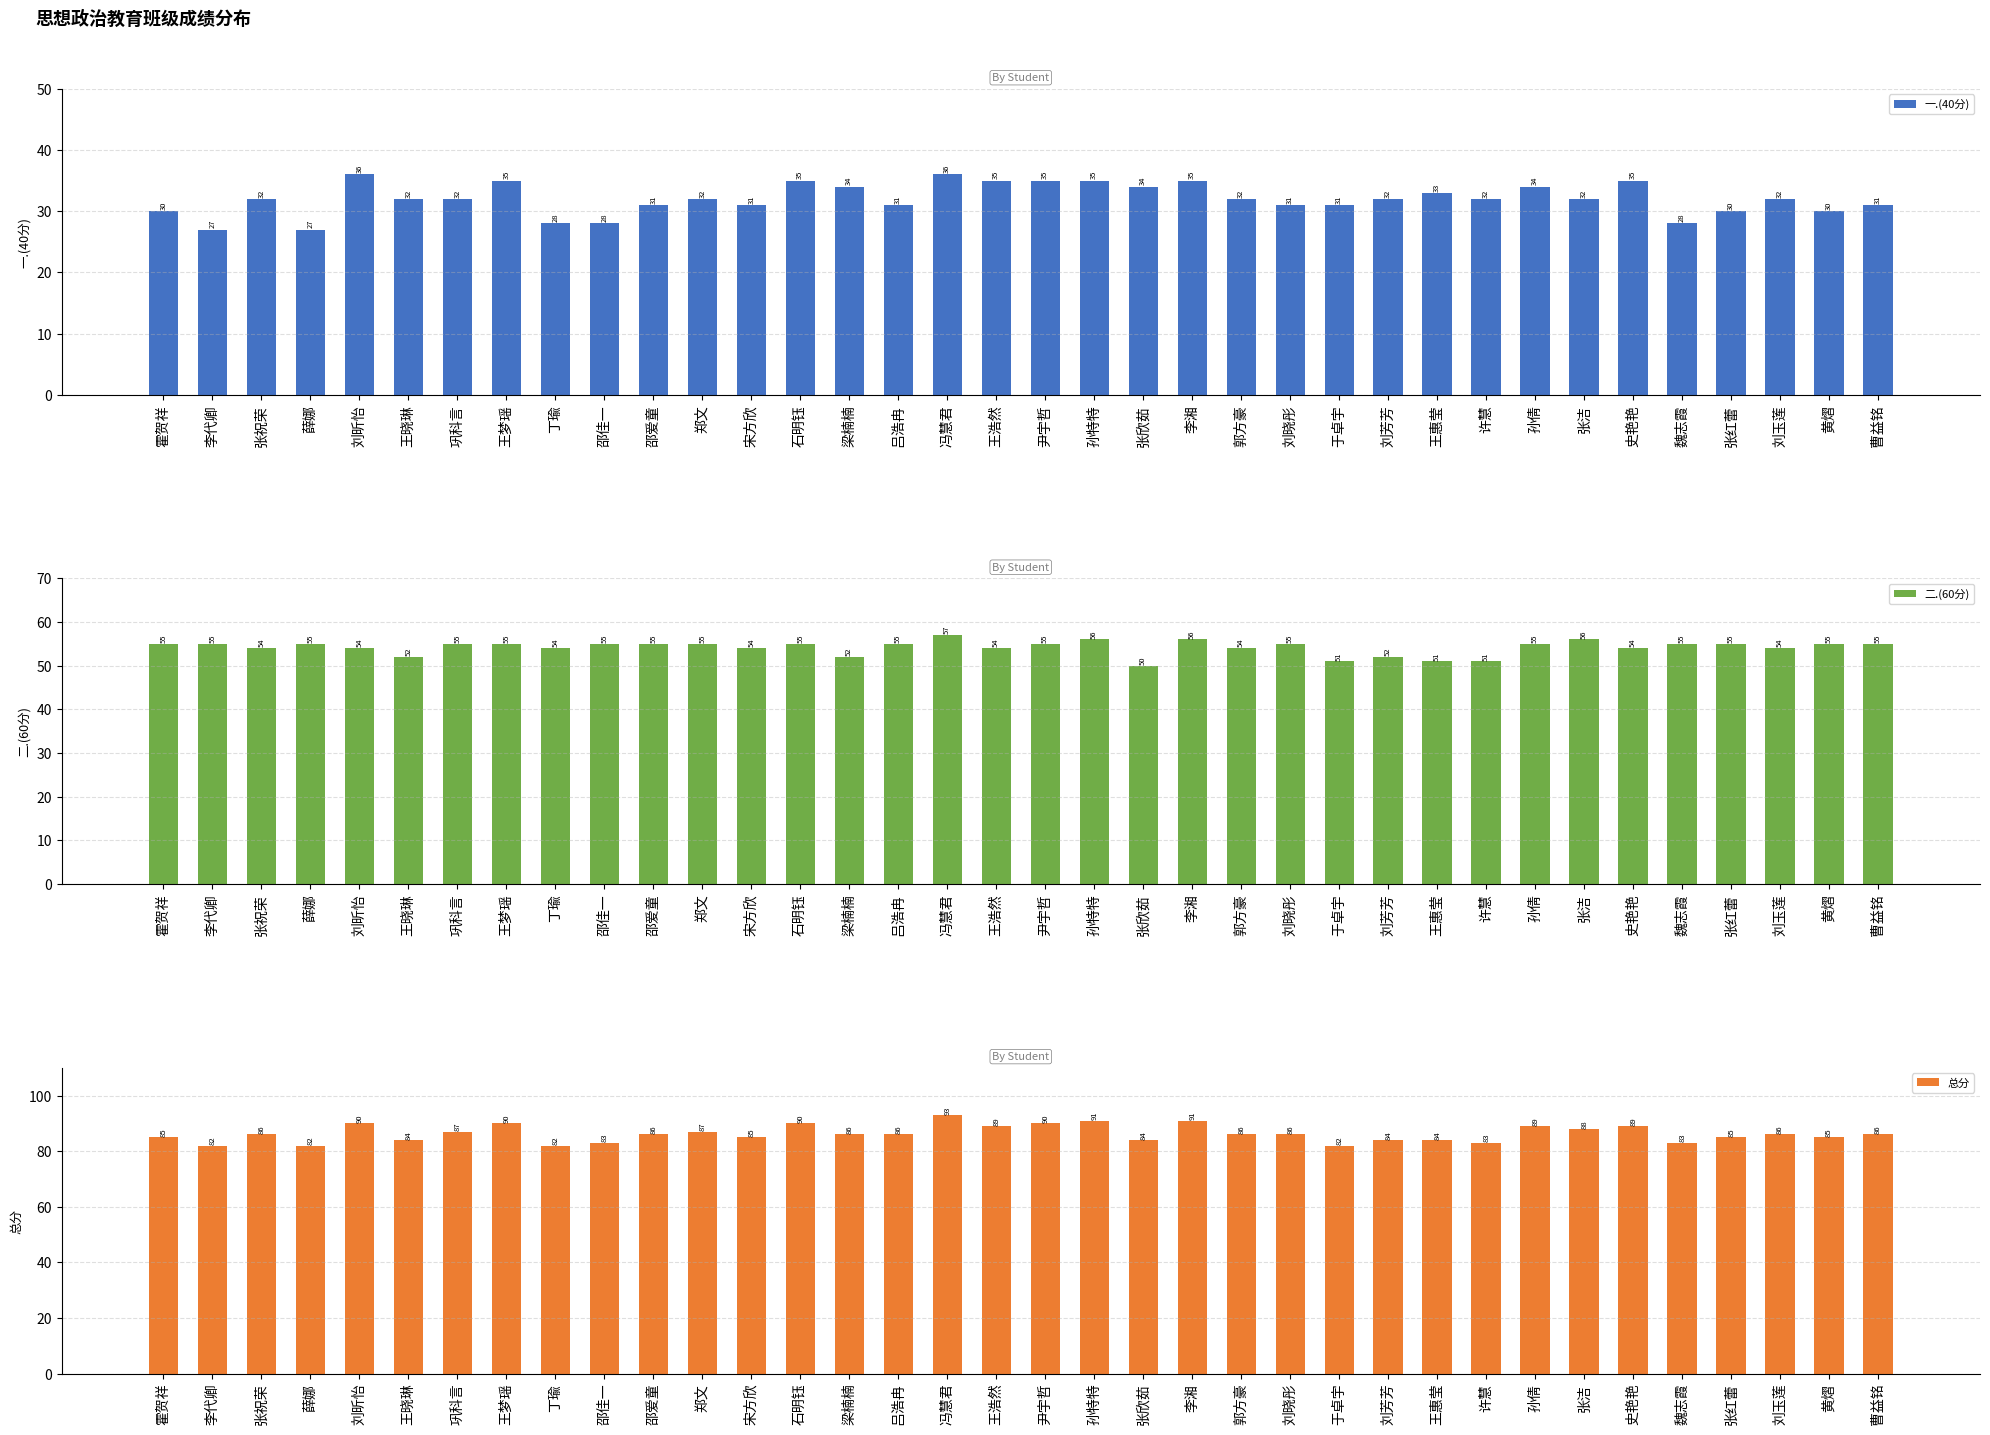

Rank the categories by 一.(40分) value from lowest to highest.

李代卿, 薛娜, 丁瑜, 邵佳一, 魏志霞, 霍贺祥, 张红蕾, 黄熠, 邵爱童, 宋方欣, 吕浩冉, 刘晓彤, 于卓宇, 曹益铭, 张祝荣, 王晓琳, 巩科言, 郑文, 郭方豪, 刘芳芳, 许慧, 张洁, 刘玉莲, 王惠莹, 梁楠楠, 张欣茹, 孙倩, 王梦瑶, 石明钰, 王浩然, 尹宇哲, 孙特特, 李湘, 史艳艳, 刘昕怡, 冯慧君